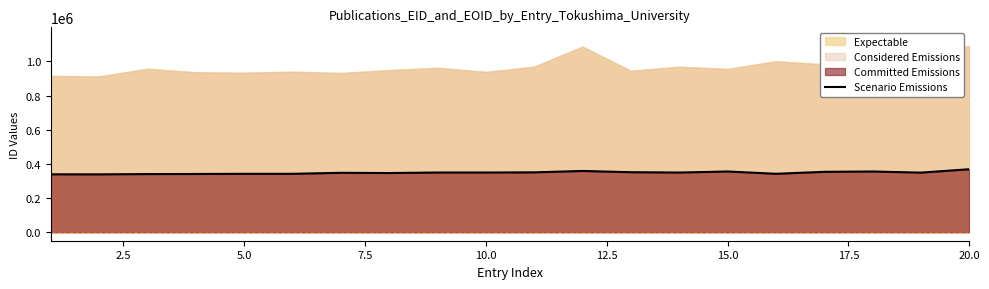

What is the minimum value for Scenario Emissions?

338659